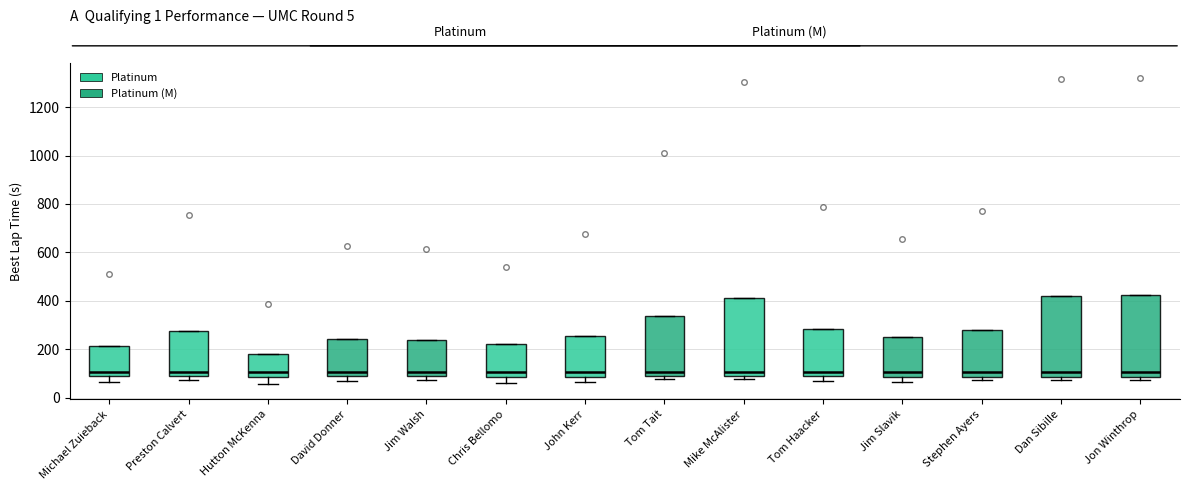

Reading left to right, transcribe this box plot: for each box, give where its median line is, the range the box spans, and where its two whiskers end, as read against the y-axis. The values are not printed on the chart, so give them approximately, as read against the axis.

Michael Zuieback: median 100, box 80 to 220, whiskers 60 to 220
Preston Calvert: median 100 (just above the box's lower edge), box 100 to 280, whiskers 80 to 280
Hutton McKenna: median 100, box 80 to 180, whiskers 60 to 180
David Donner: median 100, box 80 to 240, whiskers 60 to 240
Jim Walsh: median 100, box 80 to 240, whiskers 80 (just below the box's lower edge) to 240
Chris Bellomo: median 100, box 80 to 220, whiskers 60 to 220
John Kerr: median 100, box 80 to 260, whiskers 60 to 260
Tom Tait: median 100 (just above the box's lower edge), box 100 to 340, whiskers 80 to 340
Mike McAlister: median 100 (just above the box's lower edge), box 100 to 420, whiskers 80 to 420
Tom Haacker: median 100, box 80 to 280, whiskers 60 to 280
Jim Slavik: median 100, box 80 to 260, whiskers 60 to 260
Stephen Ayers: median 100, box 80 to 280, whiskers 80 (just below the box's lower edge) to 280
Dan Sibille: median 100, box 80 to 420, whiskers 80 (just below the box's lower edge) to 420
Jon Winthrop: median 100, box 80 to 420, whiskers 80 (just below the box's lower edge) to 420